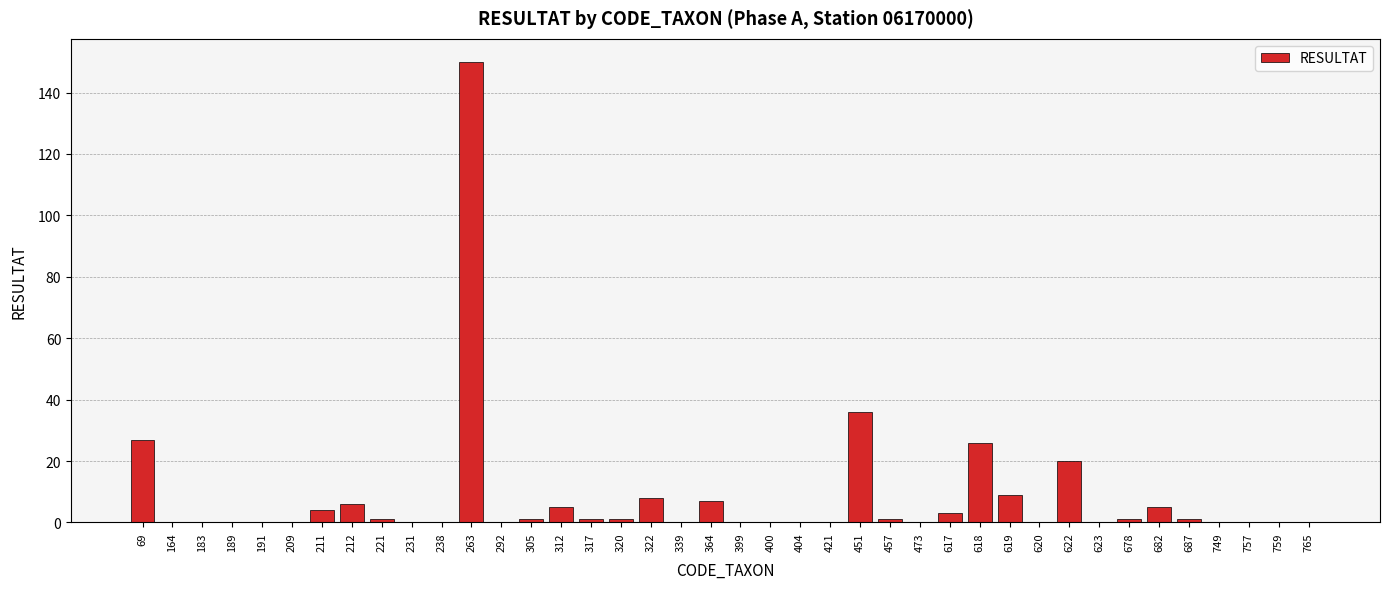

Is it true that the value at 164 is -76?

False